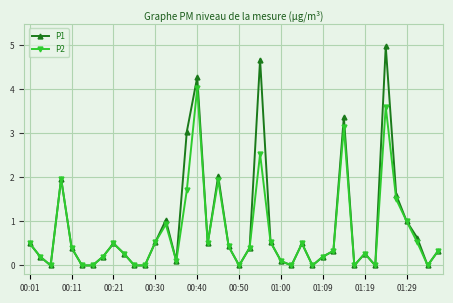

True or false: P2 has more than 0 points higher than both neighbors.

True